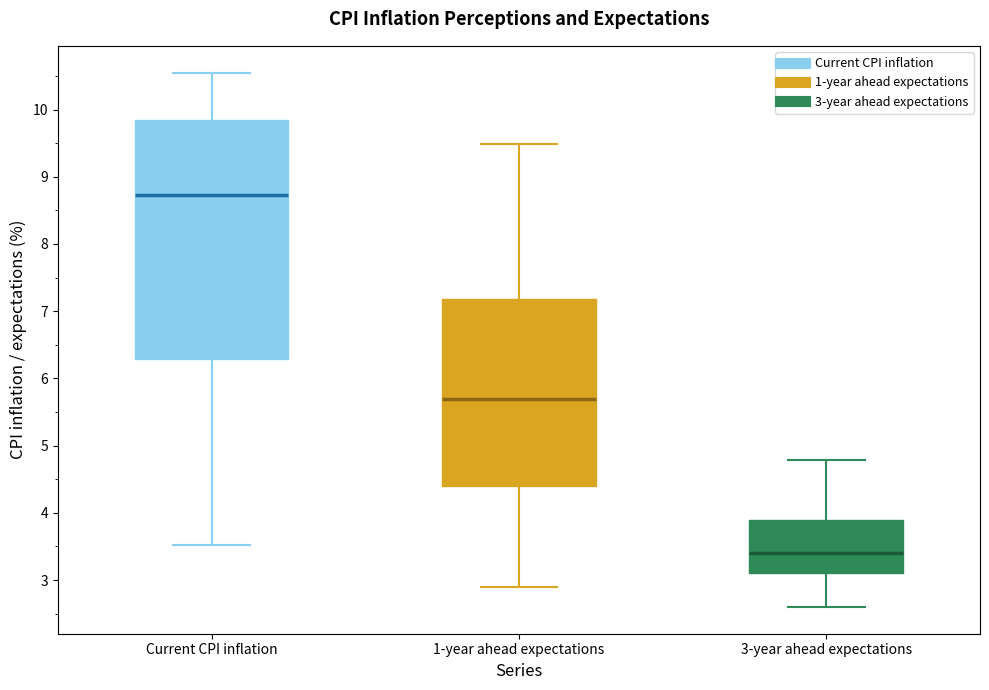

Which box's median line is the lowest?

3-year ahead expectations